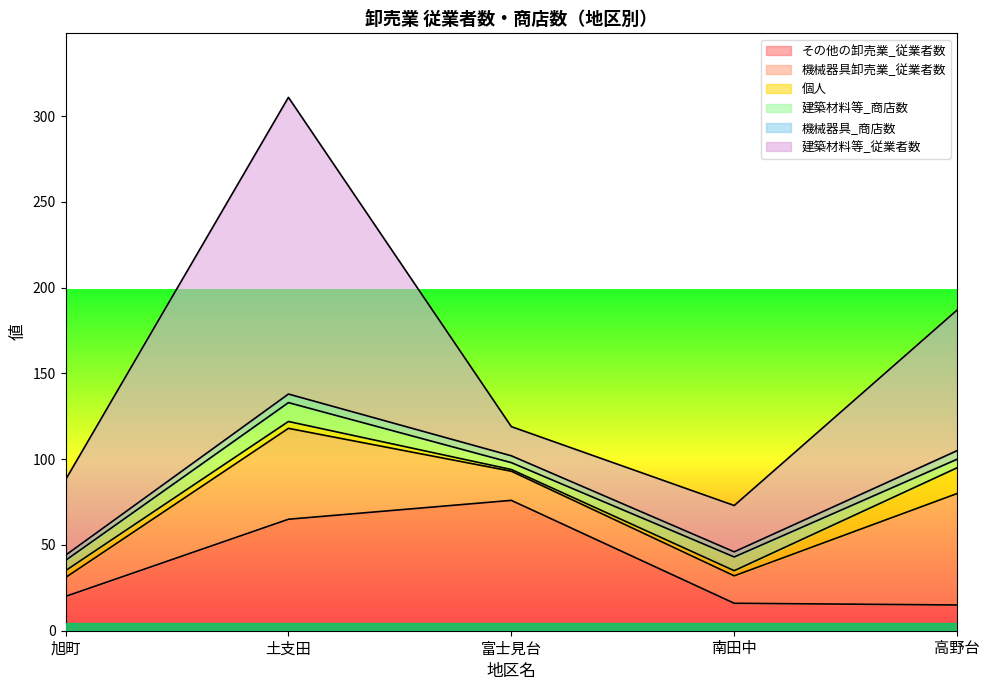

How many interior local valleys does the 機械器具_商店数 series have?

1